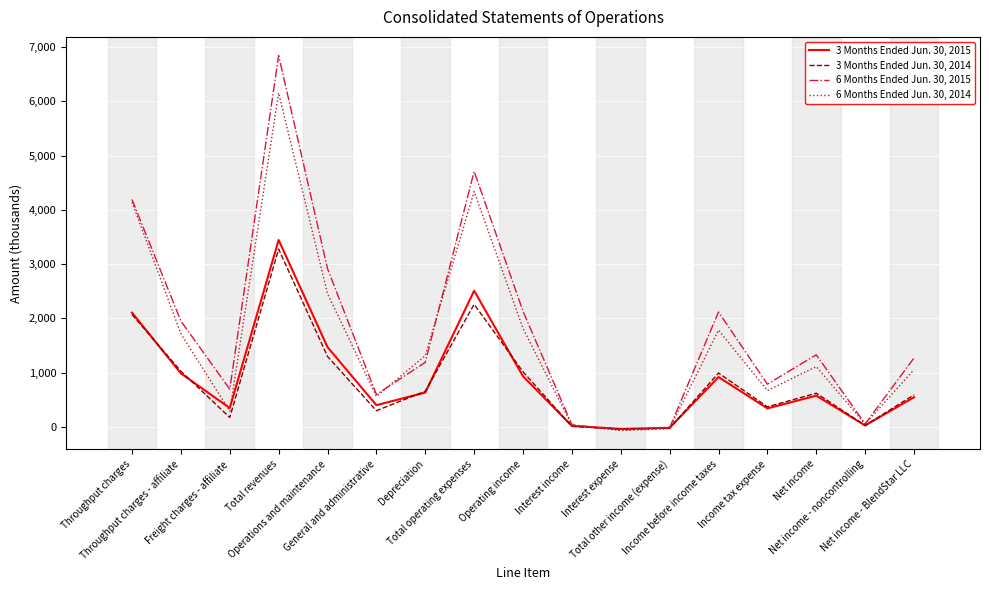

What is the smallest value displayed?

-64